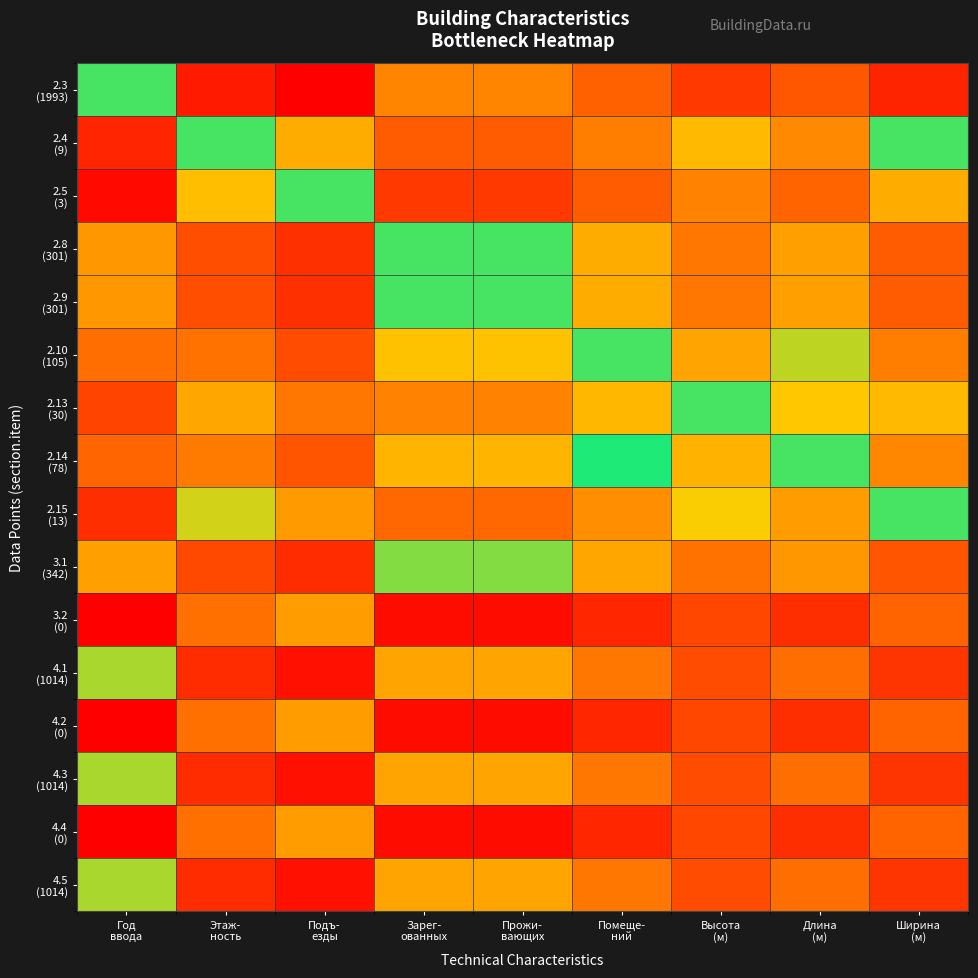

Rank the series at Ширина (м) from highest to lowest value.

2.3 (1993), 4.1 (1014), 4.3 (1014), 4.5 (1014), 3.1 (342), 2.8 (301), 2.9 (301), 2.10 (105), 2.14 (78), 2.13 (30), 2.15 (13), 2.4 (9), 2.5 (3), 3.2 (0), 4.2 (0), 4.4 (0)